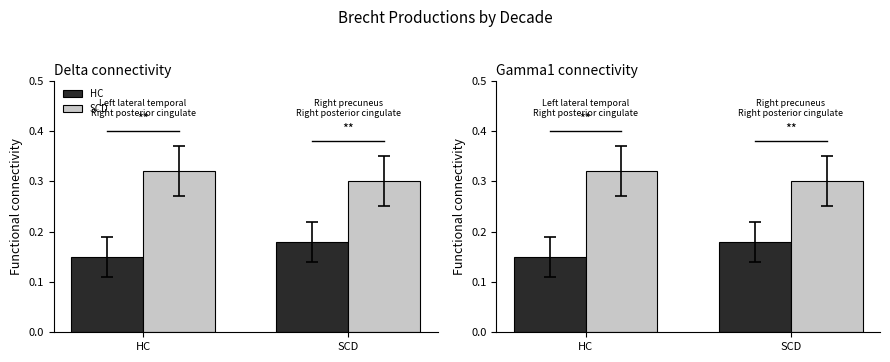

Which series has the largest range (max minus min)?

HC